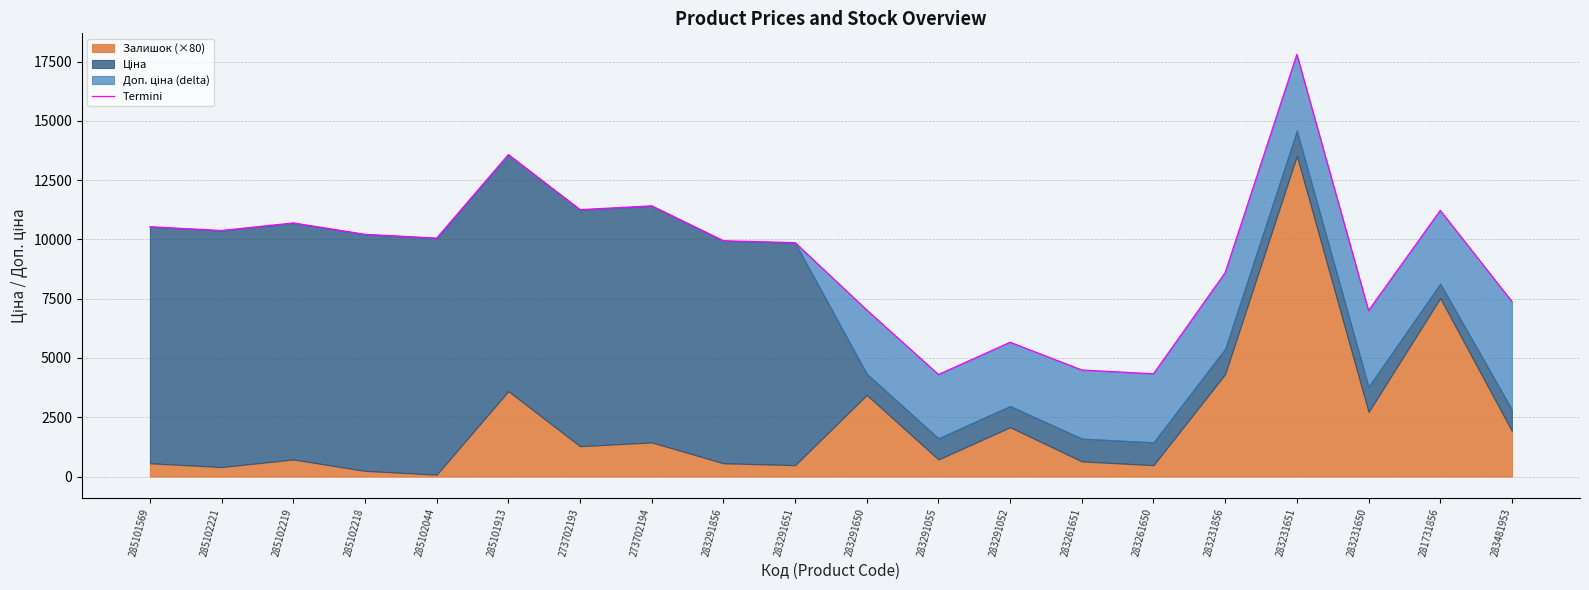

What is the change in value from 285101569 to 285102219?

+160.0